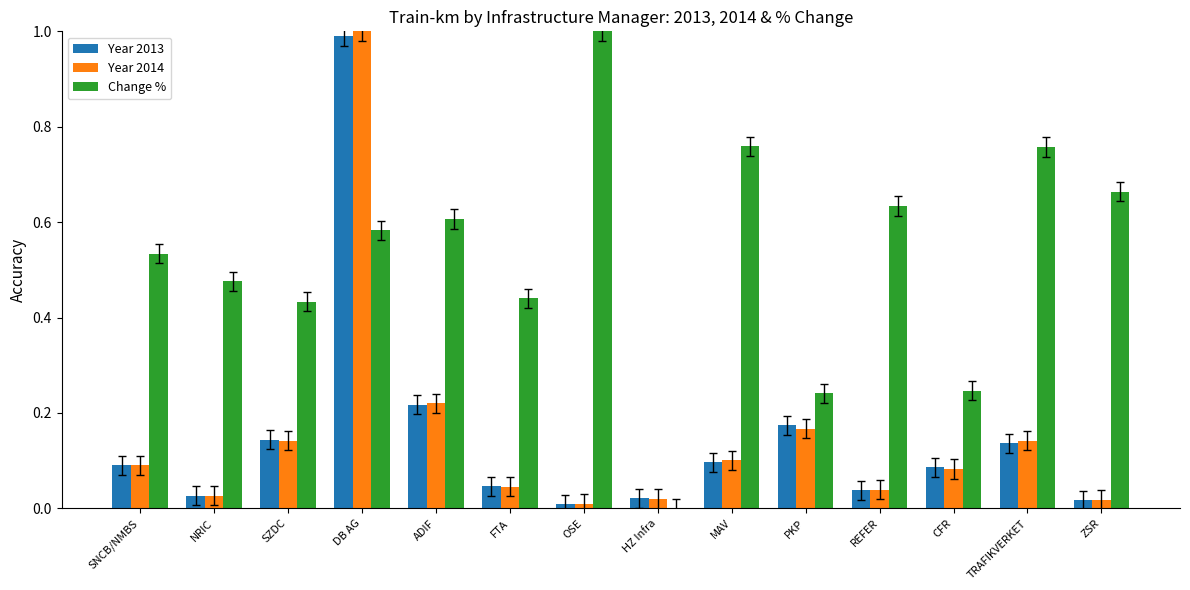

At which label is Change % closest to 0?

HZ Infra